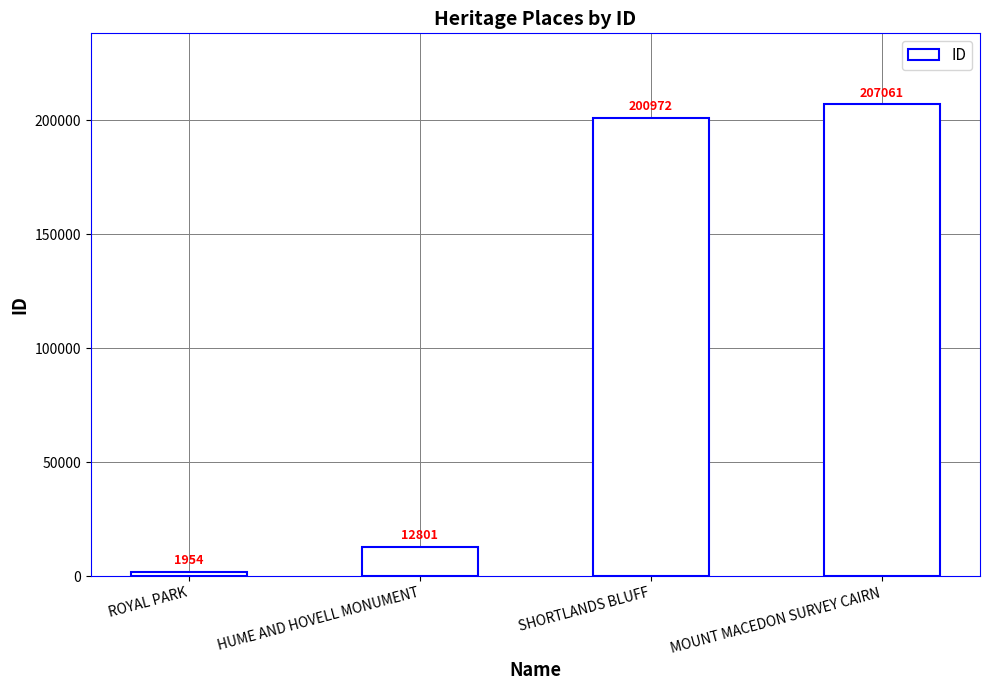

What is the change in value from HUME AND HOVELL MONUMENT to SHORTLANDS BLUFF?

+188171